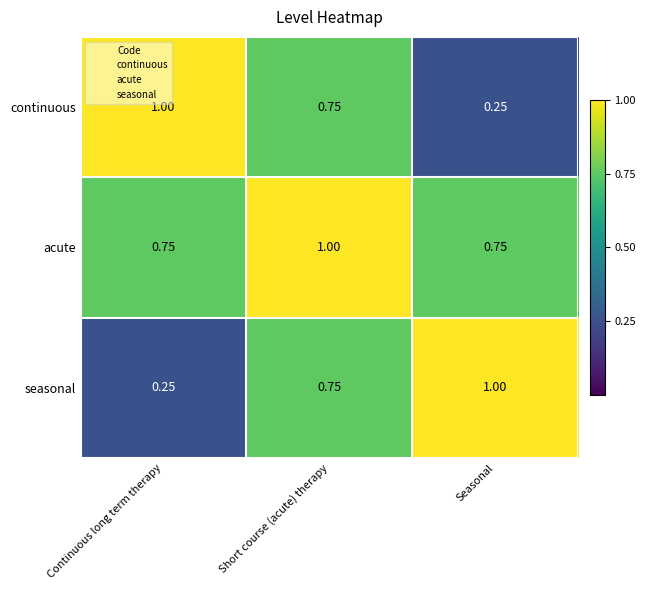

At which label does acute reach its peak?

Short course (acute) therapy